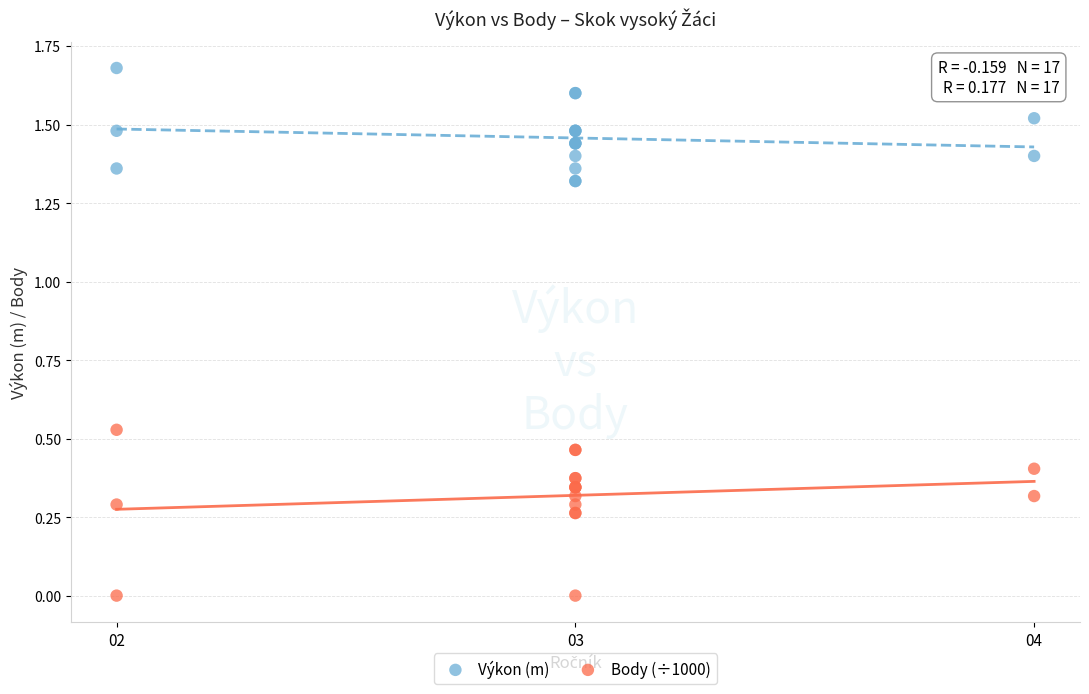

Which series reaches the minimum Y coordinate?

Body (÷1000)